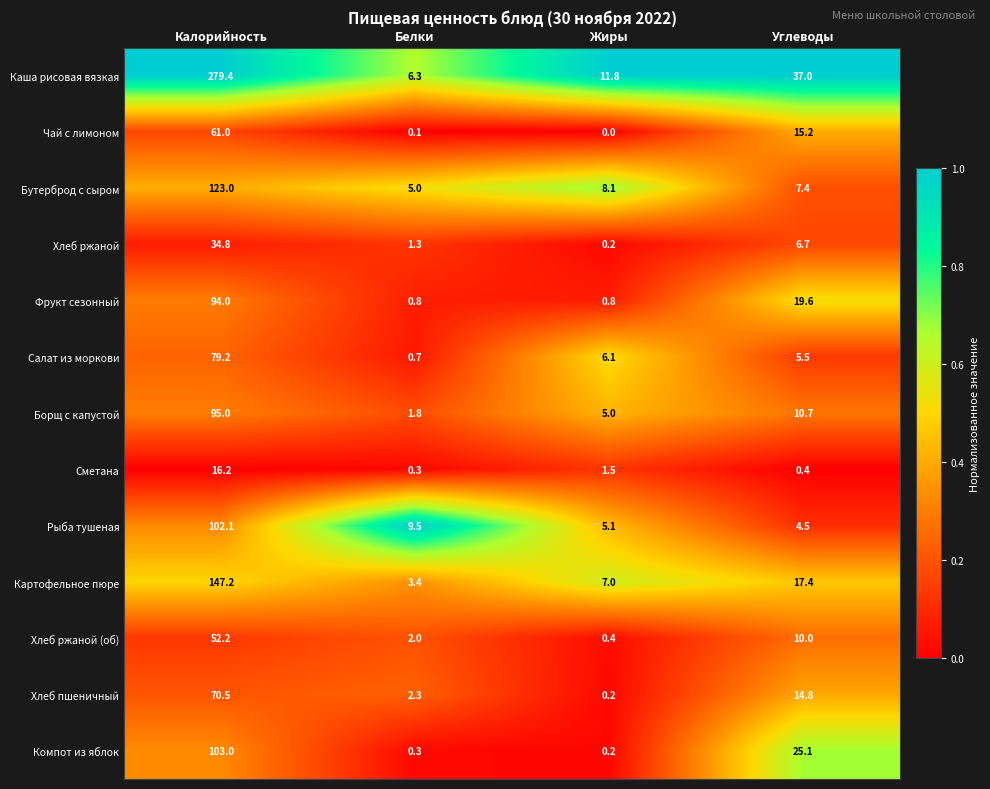

What is the difference between the maximum and minimum values in the Салат из моркови series?

78.5